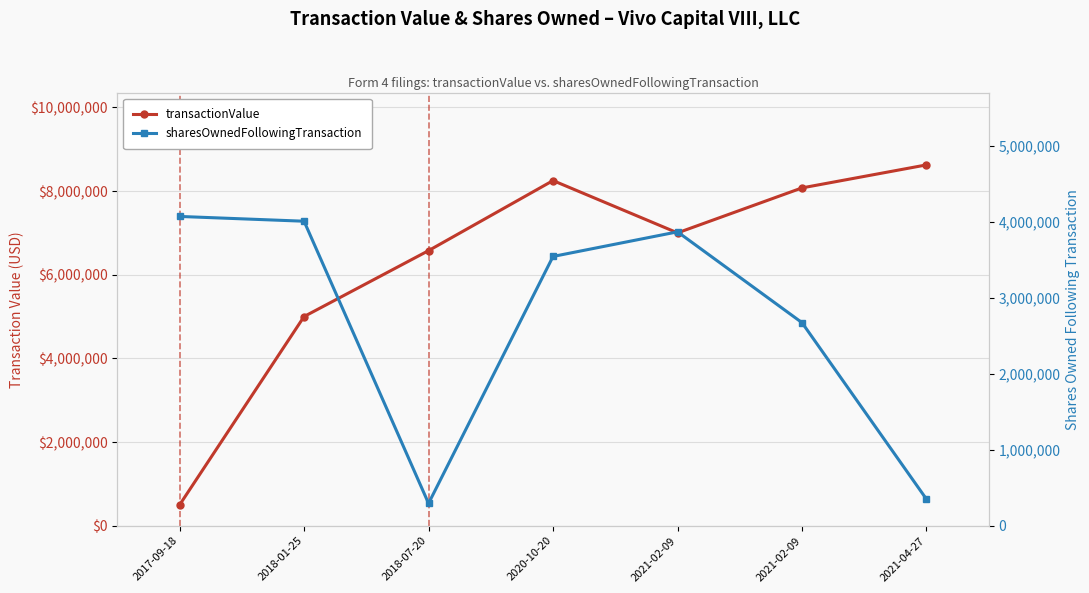

Between 2018-01-25 and 2020-10-20, which series saw the biggest shift?

transactionValue